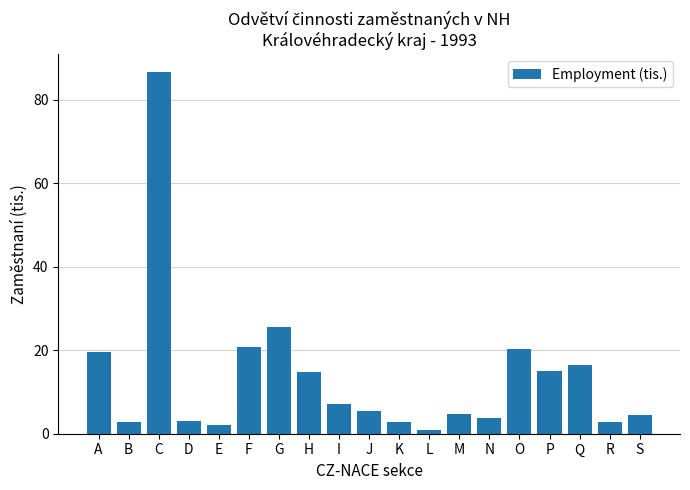

Is it true that the value at H is 5.9?

False